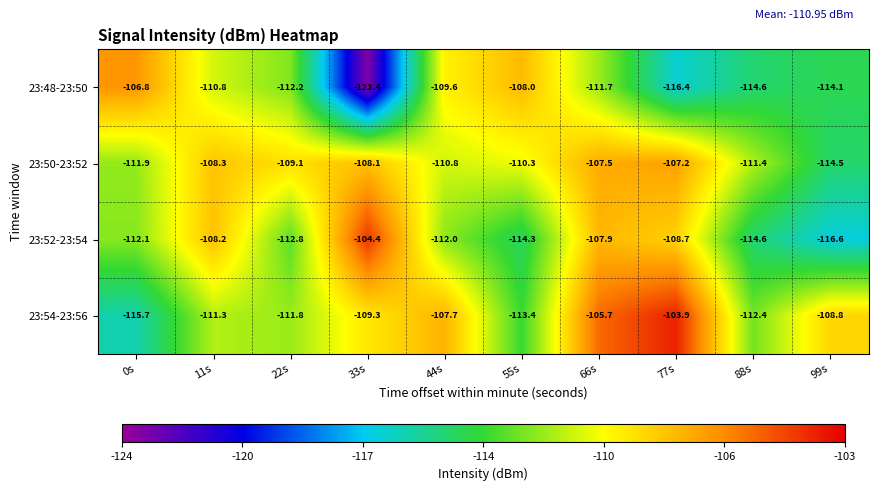

What is the minimum value for 23:50-23:52?

-114.5